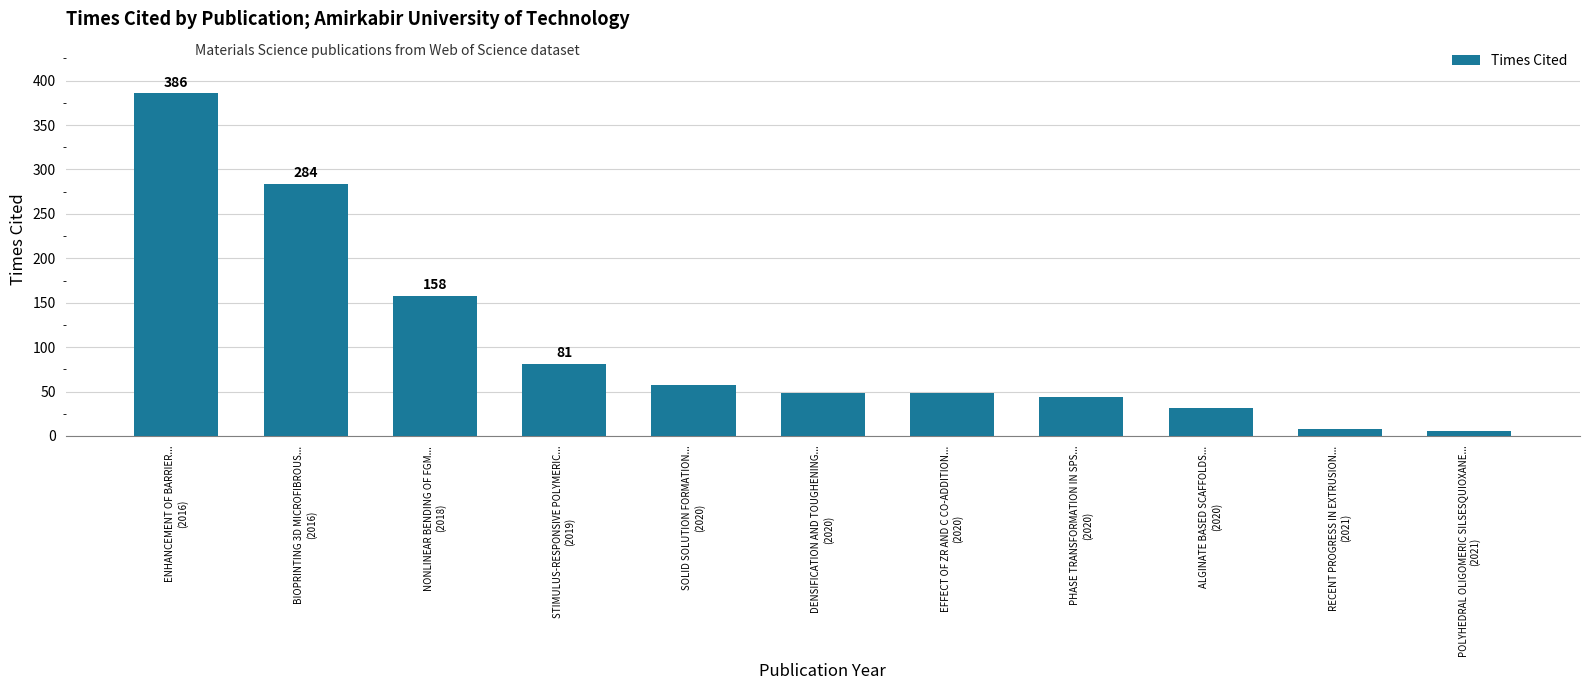

What is the average value?

105